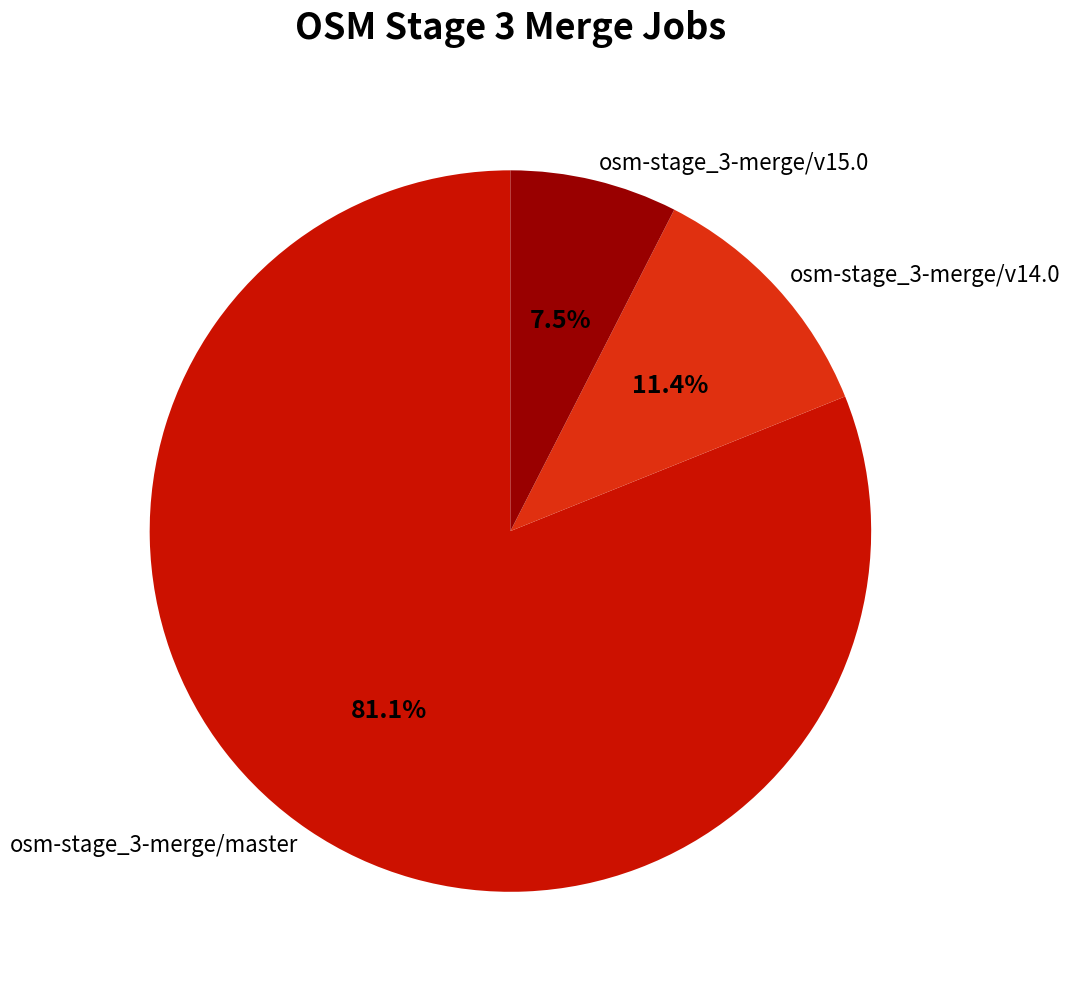

Approximately how many times larger is the value at osm-stage_3-merge/master compared to osm-stage_3-merge/v14.0?

7.1